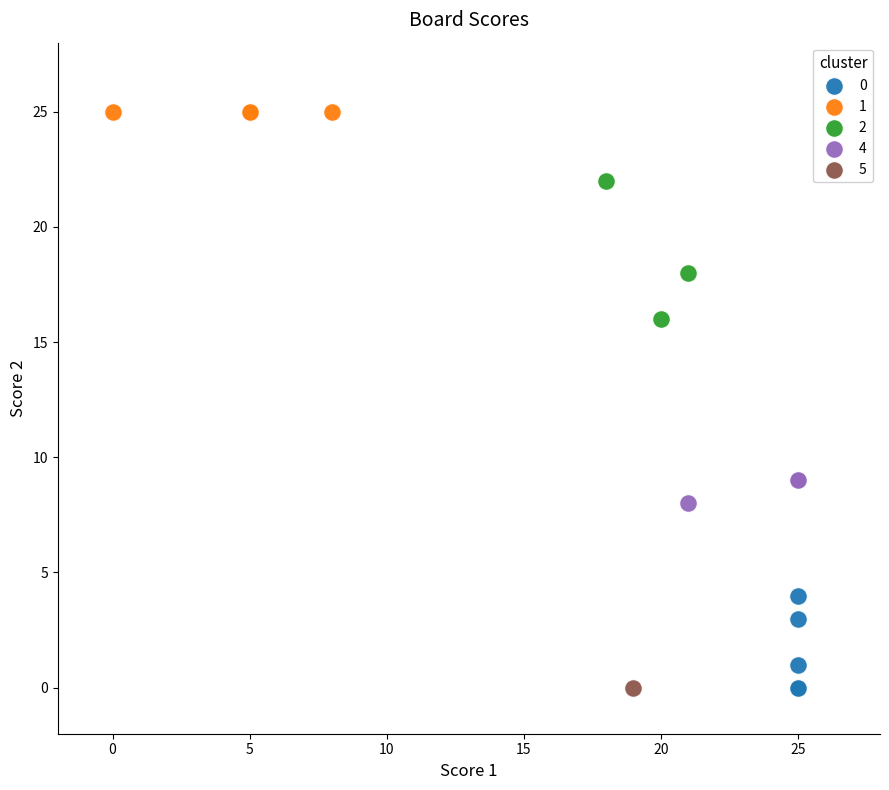

Which series contains the highest Y value?

1